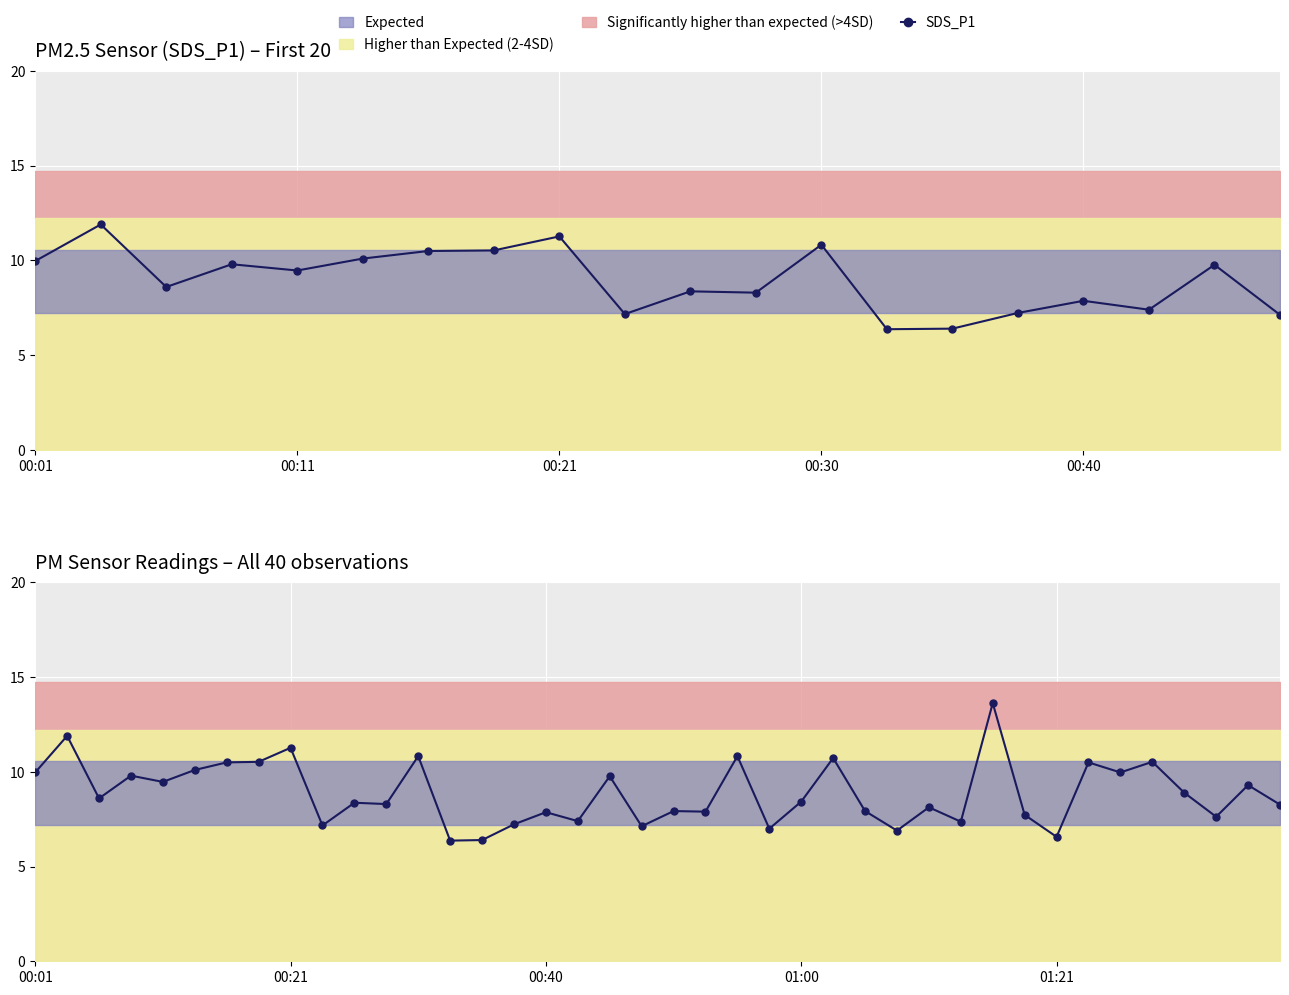

What is the difference between the values at 35 and 27?

3.6